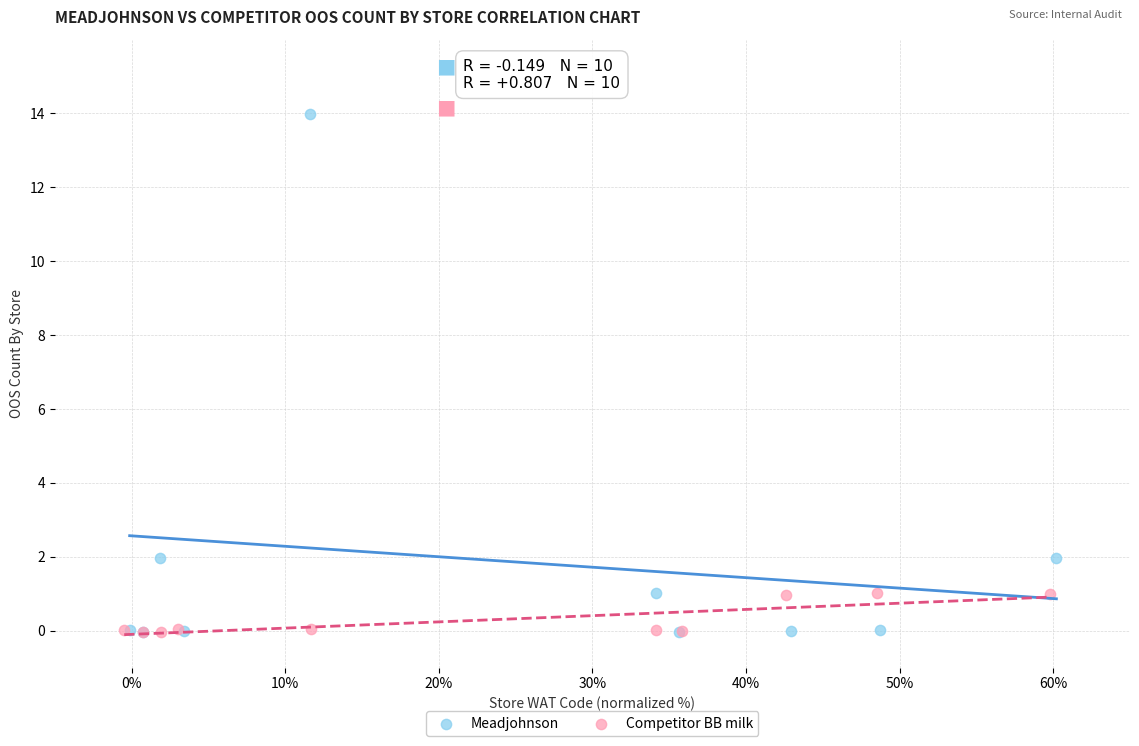

Which series has the largest Y range (max minus min)?

Meadjohnson